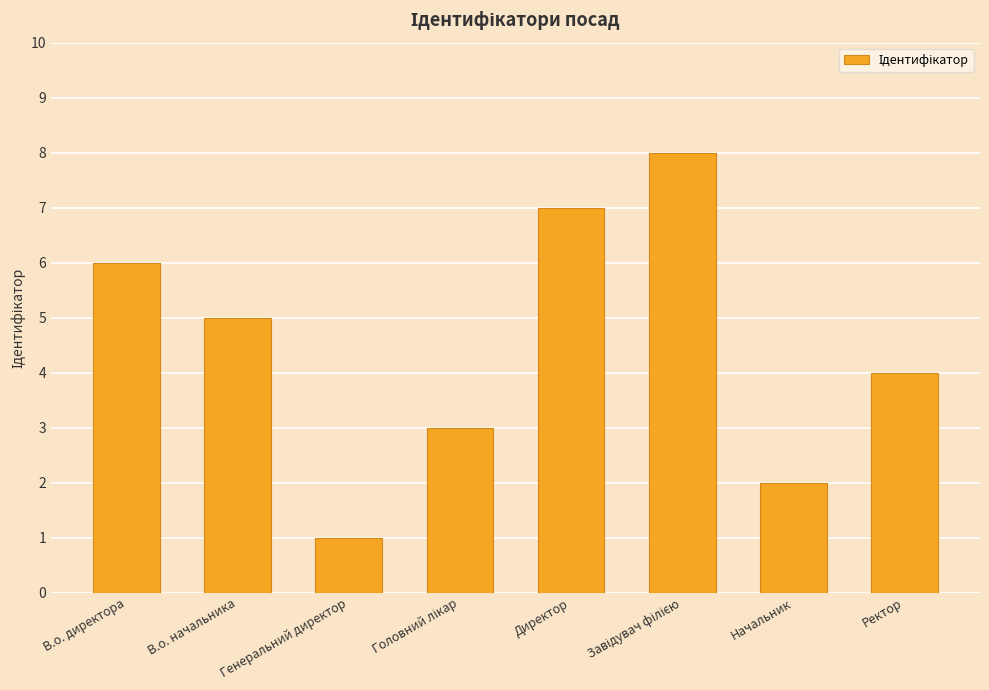

What is the value of the 6th bar from the left?

8